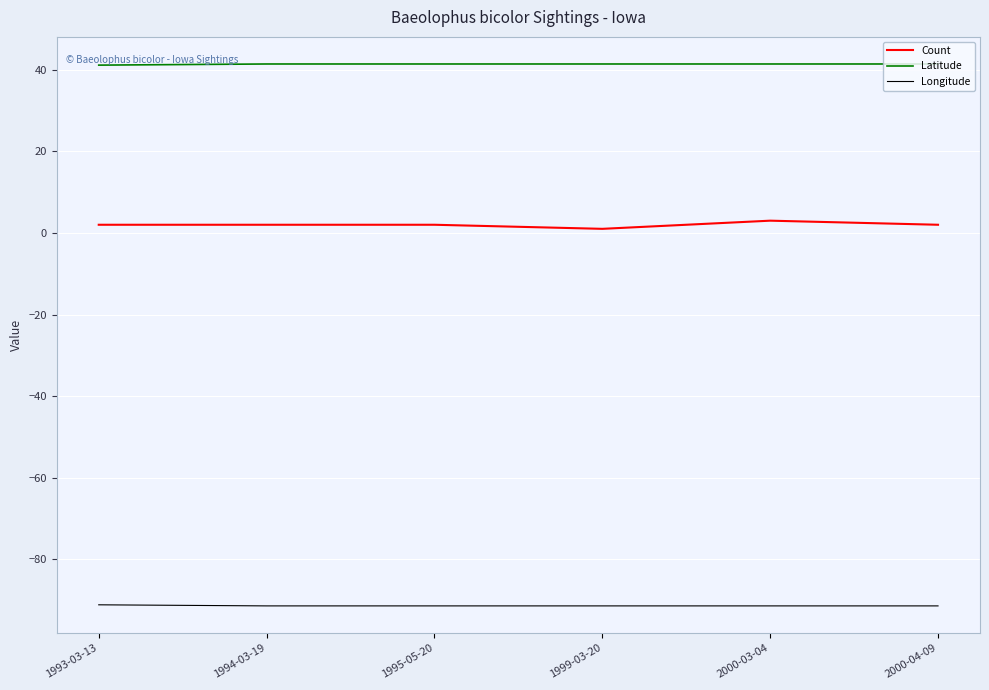

What is the total value across all series at 2000-03-04?

-47.0